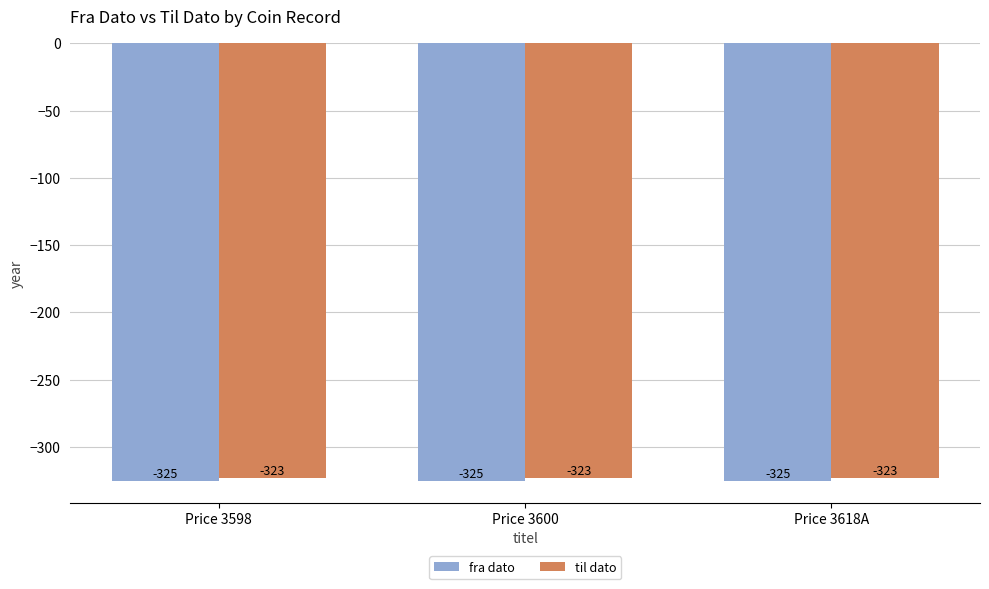

What is the sum of the fra dato values at Price 3618A and Price 3598?

-650